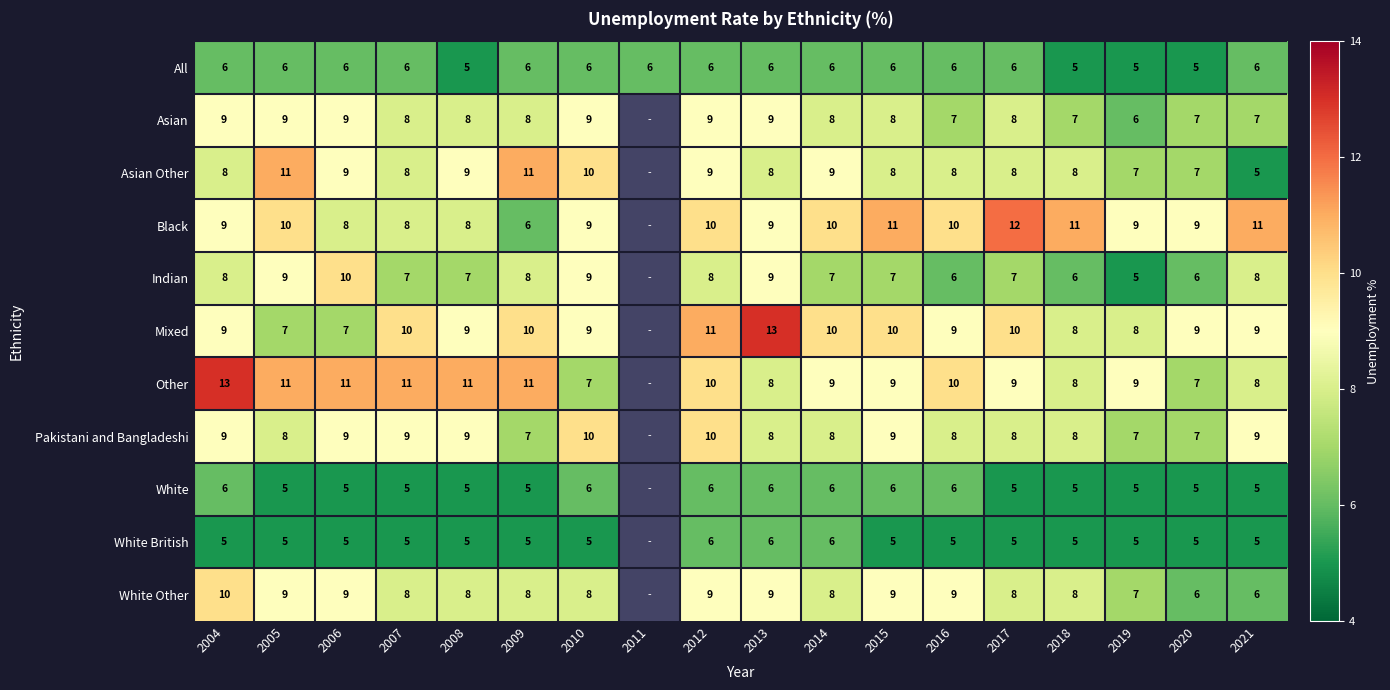

Is the value of Mixed at 2020 greater than the value of Pakistani and Bangladeshi at 2014?

Yes